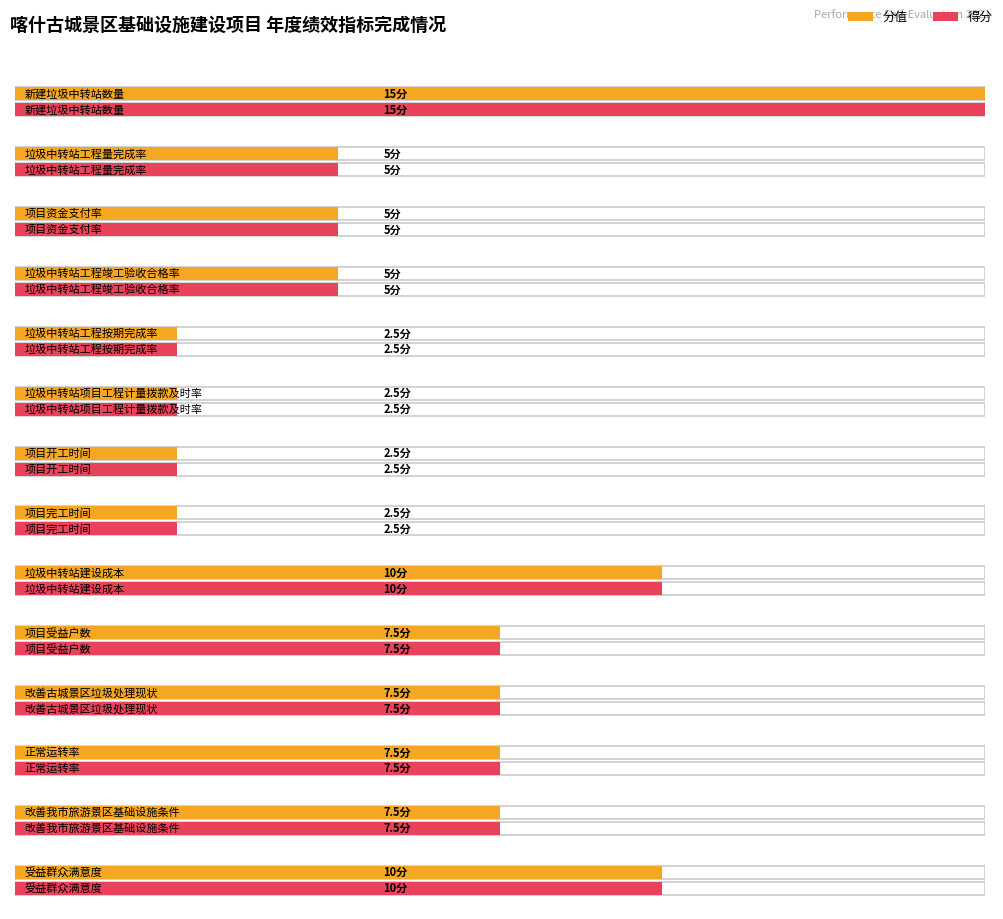

Where does the 得分 series first go above 7?

新建垃圾中转站数量